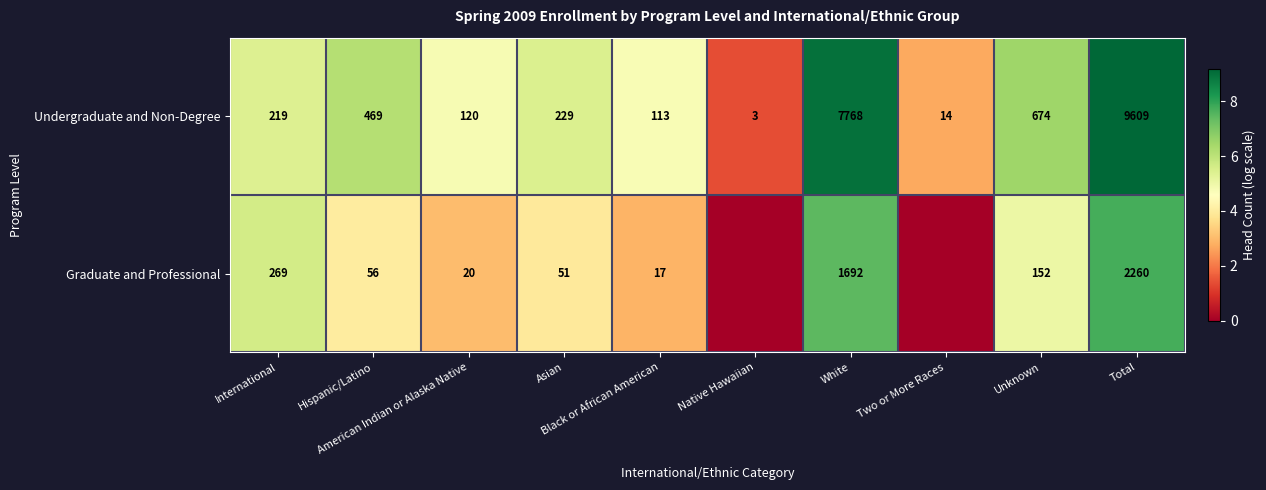

What is the highest value of the Undergraduate and Non-Degree series?

9609